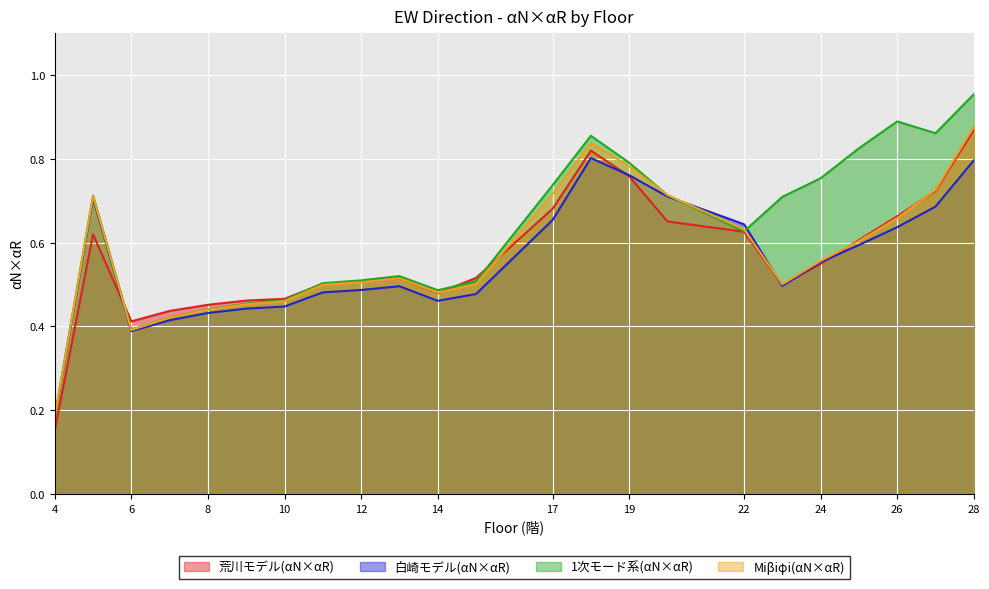

True or false: 荒川モデル(αN×αR) and 1次モード系(αN×αR) cross at least once.

True